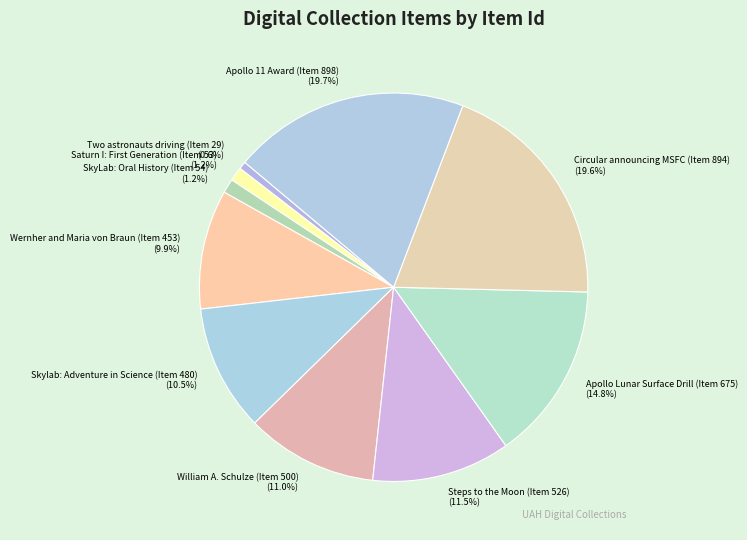

Which slice is the smallest?

Two astronauts driving (Item 29)